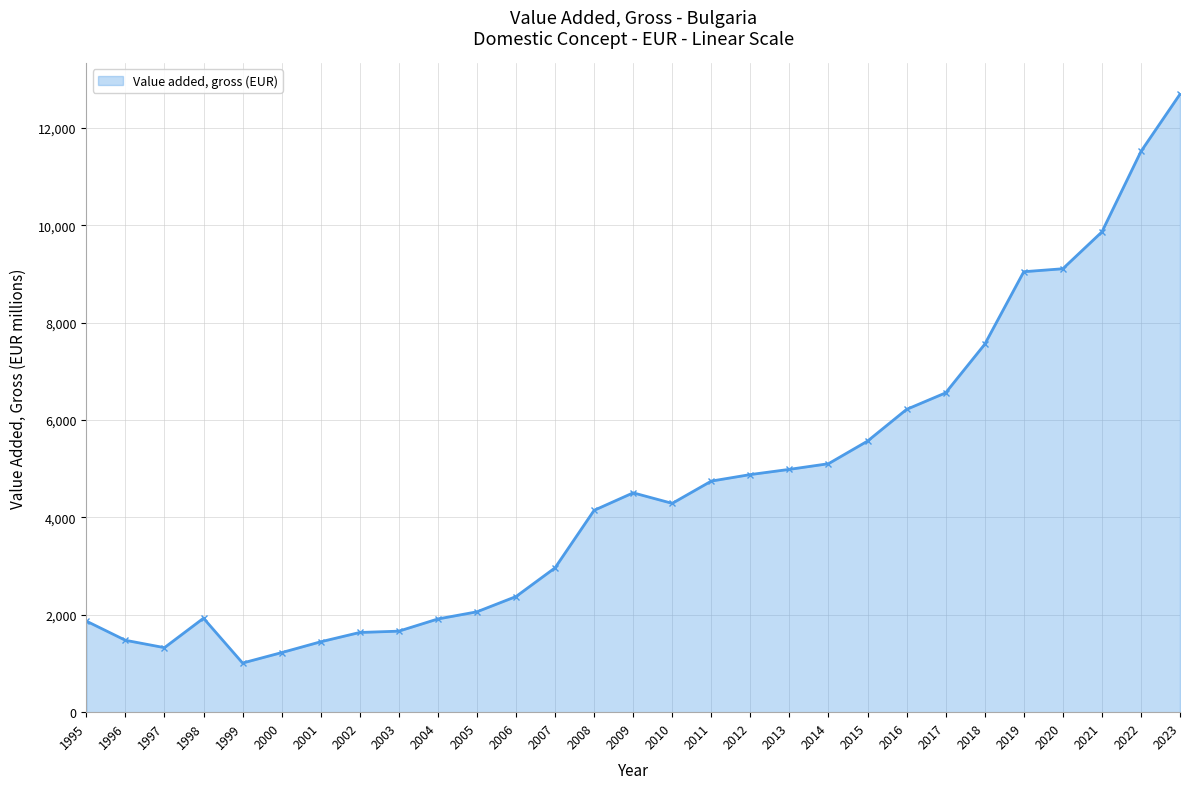

Rank the categories by value from highest to lowest.

2023, 2022, 2021, 2020, 2019, 2018, 2017, 2016, 2015, 2014, 2013, 2012, 2011, 2009, 2010, 2008, 2007, 2006, 2005, 1998, 2004, 1995, 2003, 2002, 1996, 2001, 1997, 2000, 1999